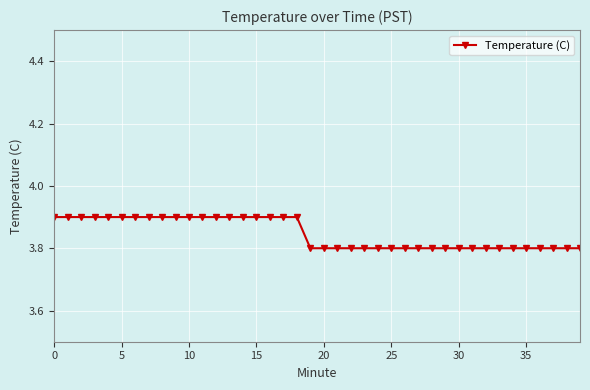

What is the value of the 38th point from the left?

3.8